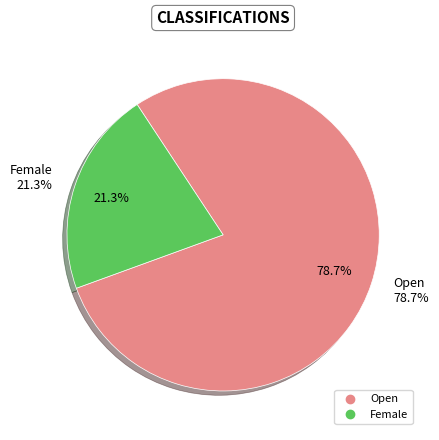

Rank the categories by value from lowest to highest.

Female, Open